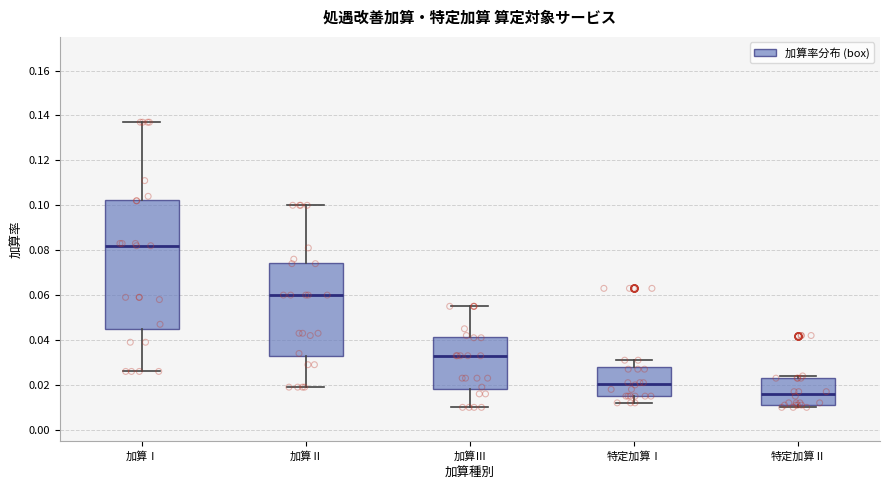

Which box is the tallest, from its lower edge to its upper edge?

加算Ⅰ